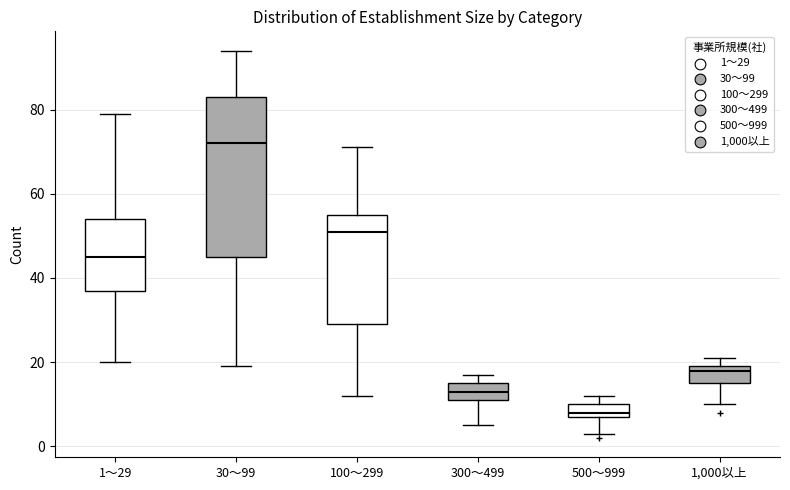

Comparing the boxes themselves (not the whiskers), which one is the tallest?

30～99